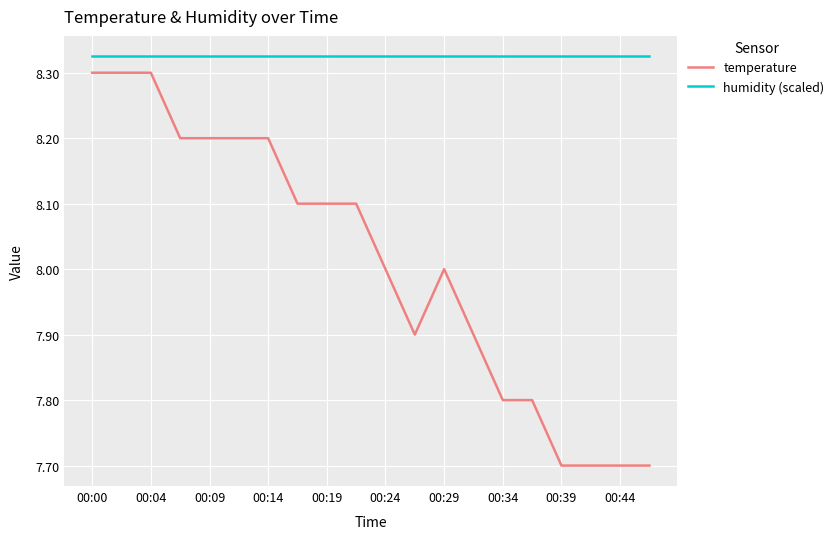

What is the smallest value displayed?

7.7